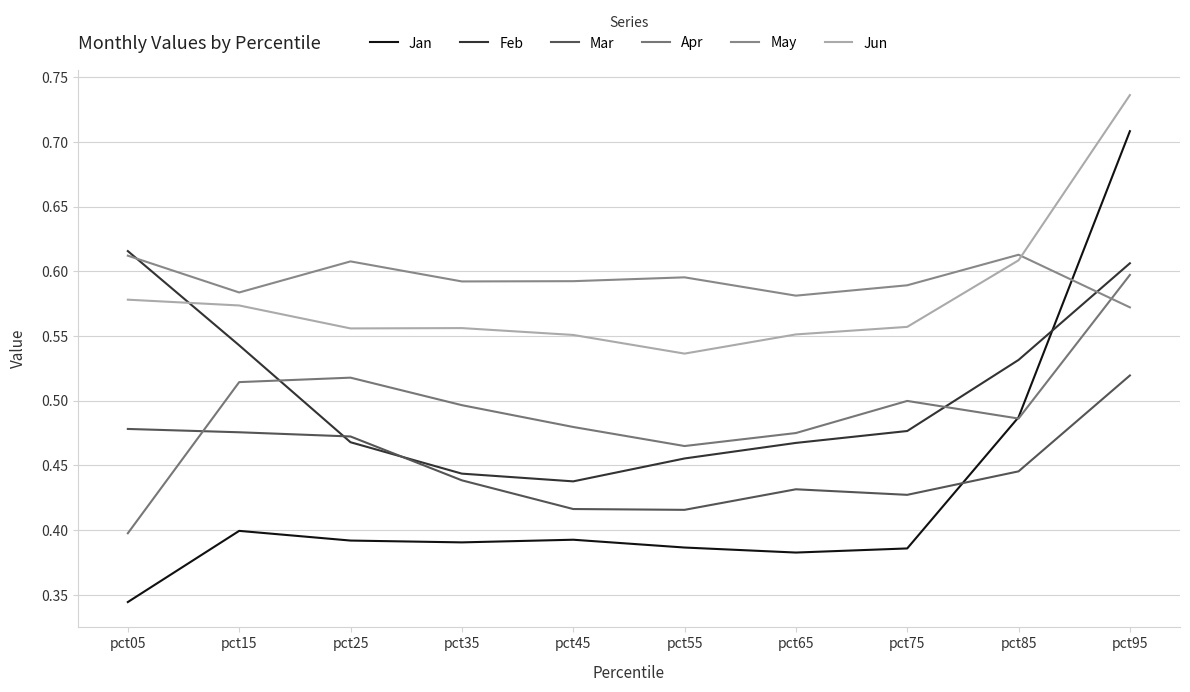

Reading left to right, transcribe all the data shown in this chart.

Jan: 0.3	0.4	0.4	0.4	0.4	0.4	0.4	0.4	0.5	0.7
Feb: 0.6	0.5	0.5	0.4	0.4	0.5	0.5	0.5	0.5	0.6
Mar: 0.5	0.5	0.5	0.4	0.4	0.4	0.4	0.4	0.4	0.5
Apr: 0.4	0.5	0.5	0.5	0.5	0.5	0.5	0.5	0.5	0.6
May: 0.6	0.6	0.6	0.6	0.6	0.6	0.6	0.6	0.6	0.6
Jun: 0.6	0.6	0.6	0.6	0.6	0.5	0.6	0.6	0.6	0.7